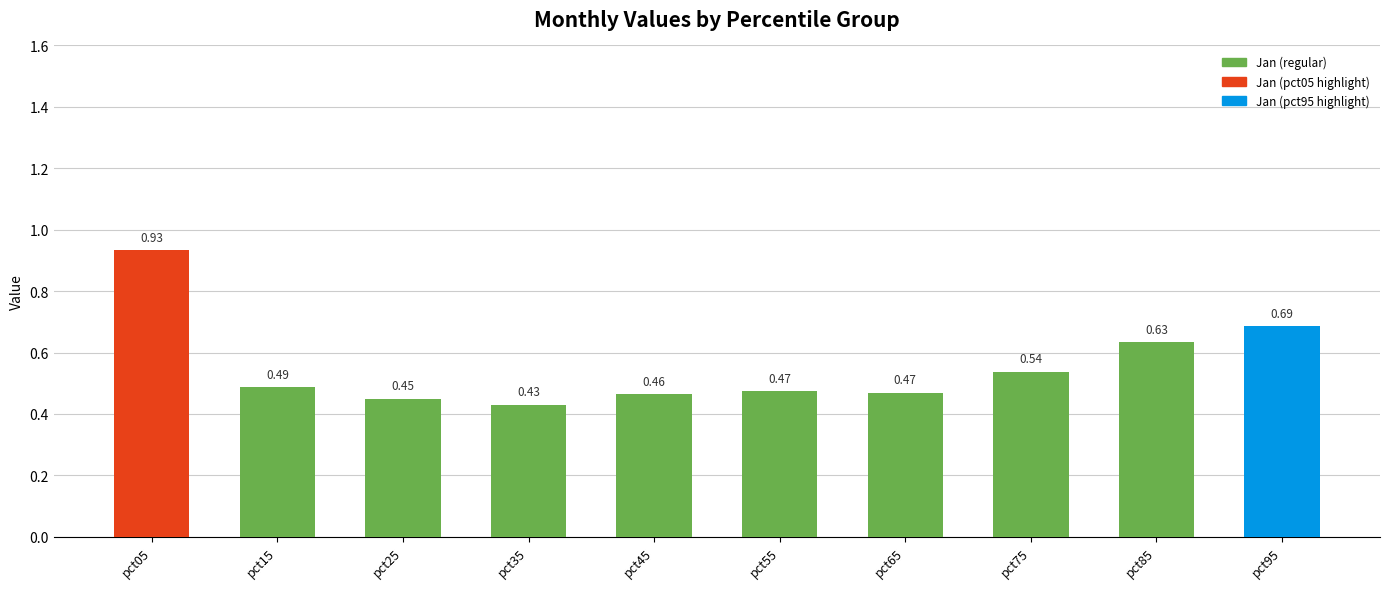

Is it true that the value at pct35 is 0.7?

False